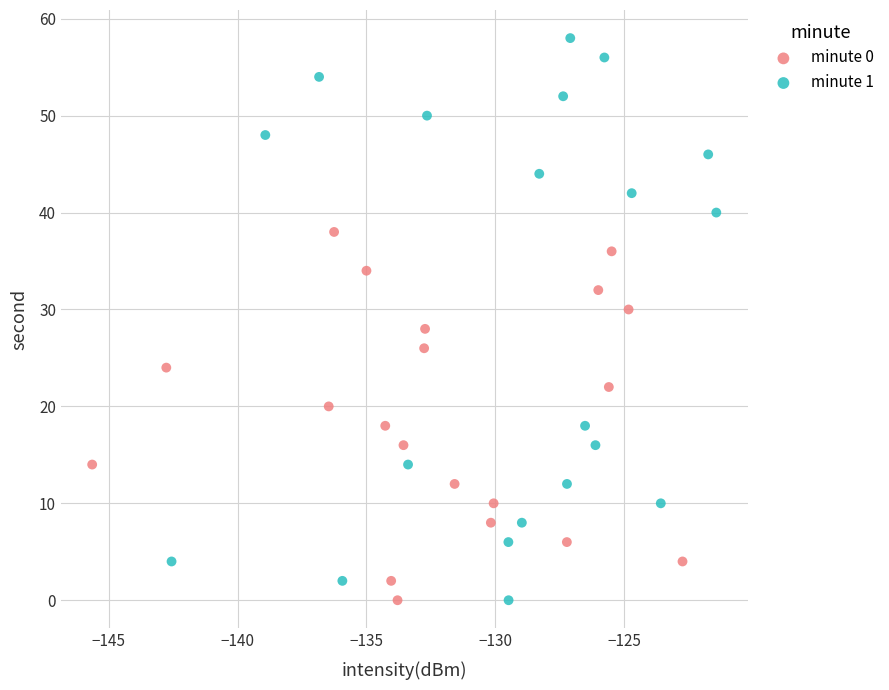

Which series contains the highest Y value?

minute 1